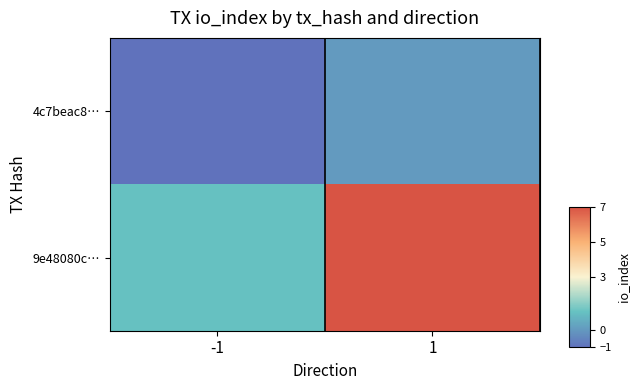

At how many categories does at least one series exceed 1?

1